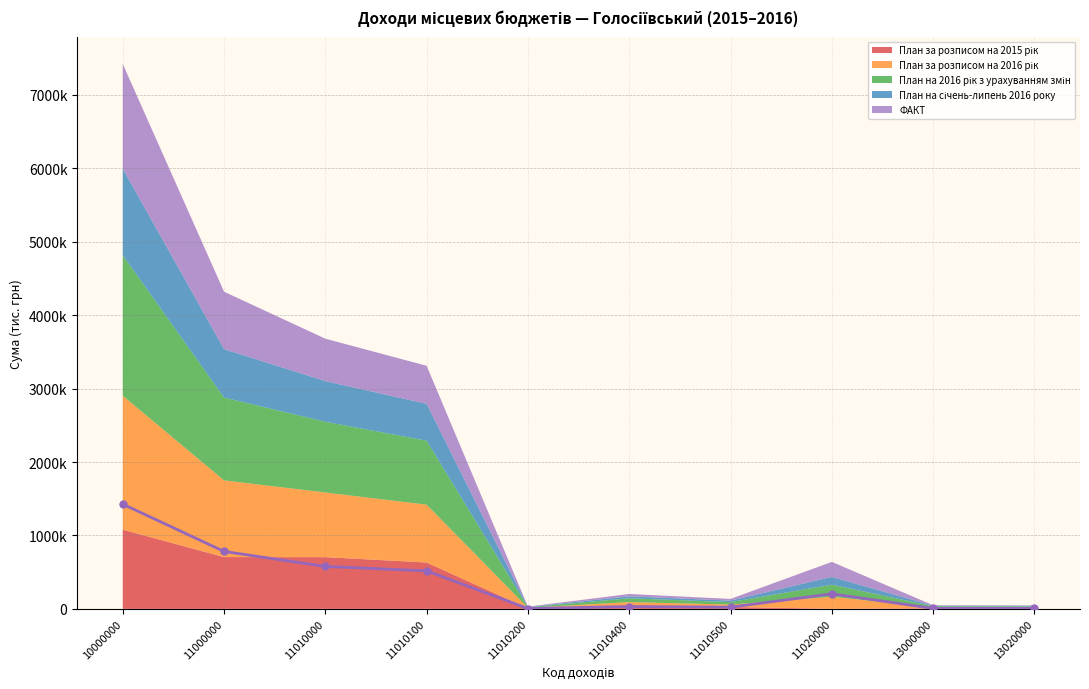

Rank the series at 11000000 from highest to lowest value.

План на 2016 рік з урахуванням змін, План за розписом на 2016 рік, ФАКТ, План за розписом на 2015 рік, План на січень-липень 2016 року